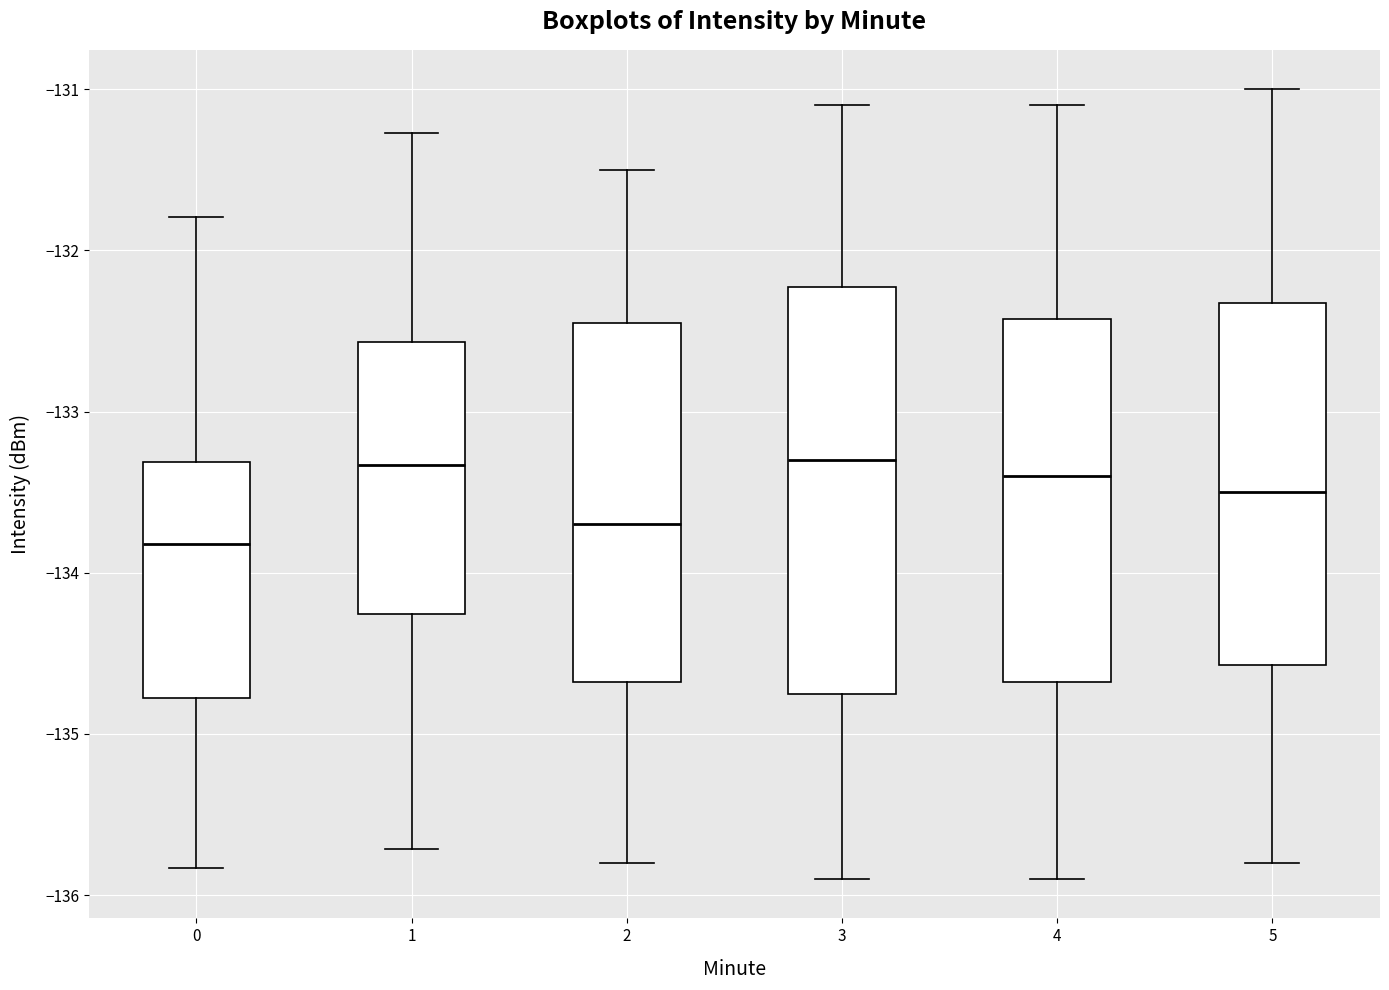

Which box's median line is the lowest?

0